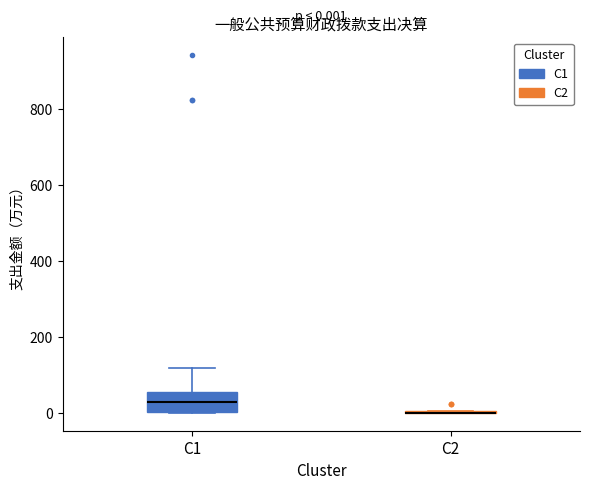

Comparing the boxes themselves (not the whiskers), which one is the tallest?

C1